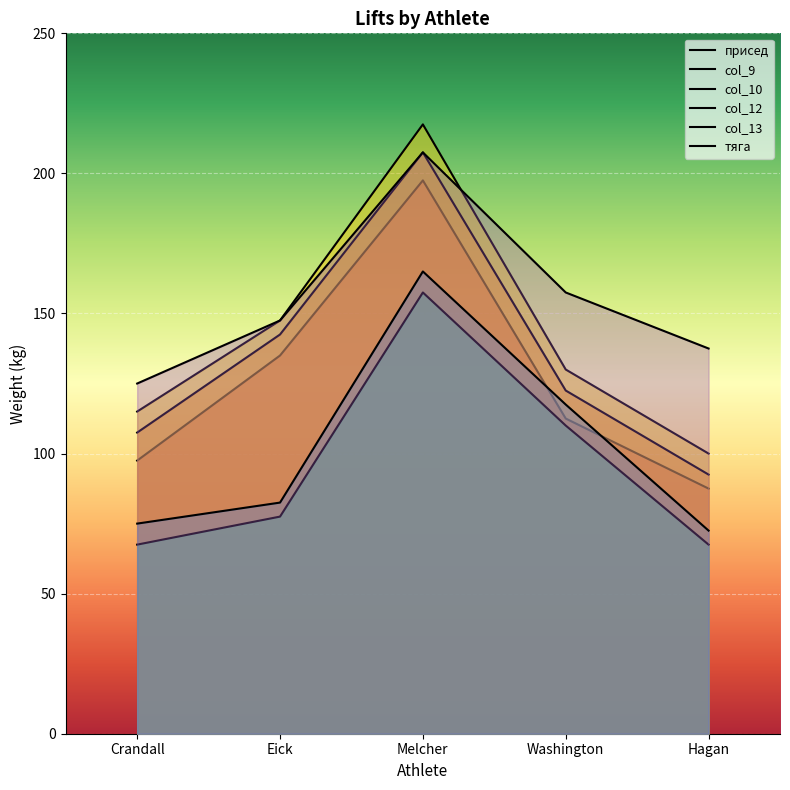

What is the difference between the maximum and second lowest values in the присед series?

100.0